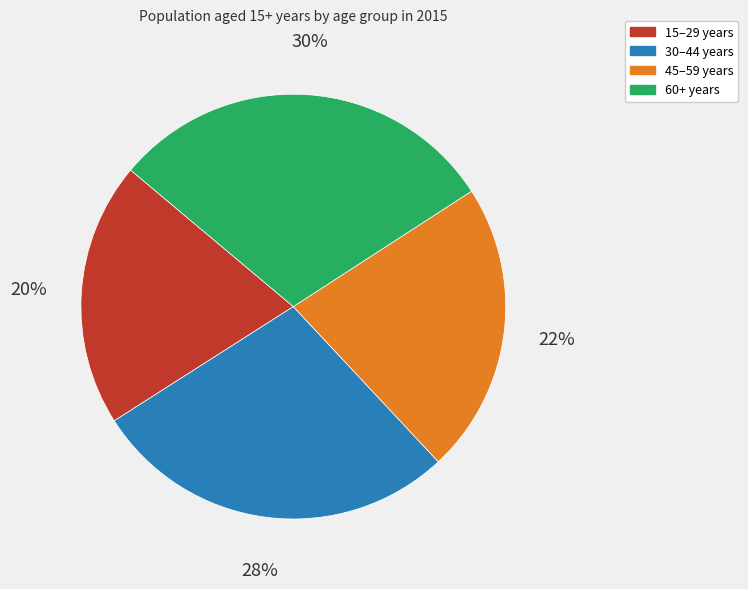

To the nearest percent, what portion does 30–44 years represent?

28%